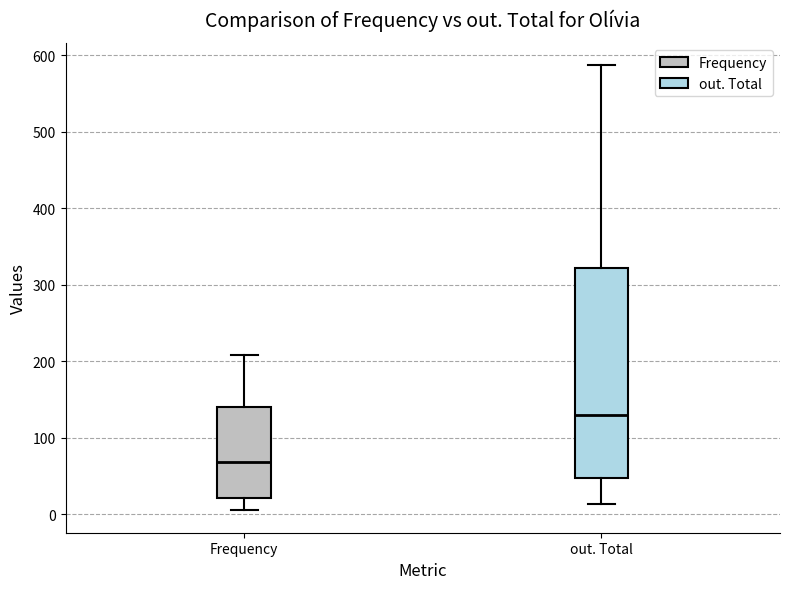

Where is the lower edge of the box for Frequency on the y-axis? The values are not printed on the chart, so give them approximately, as read against the axis.

20